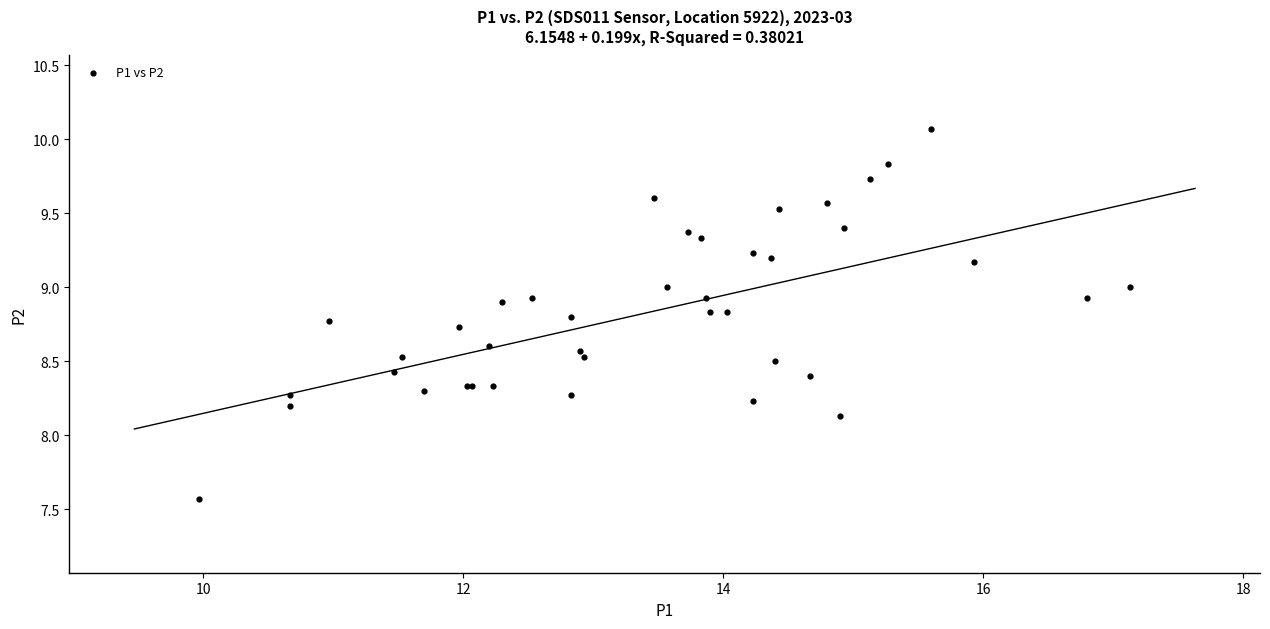

What Y value in the scatter plot is closest to 8?

8.1